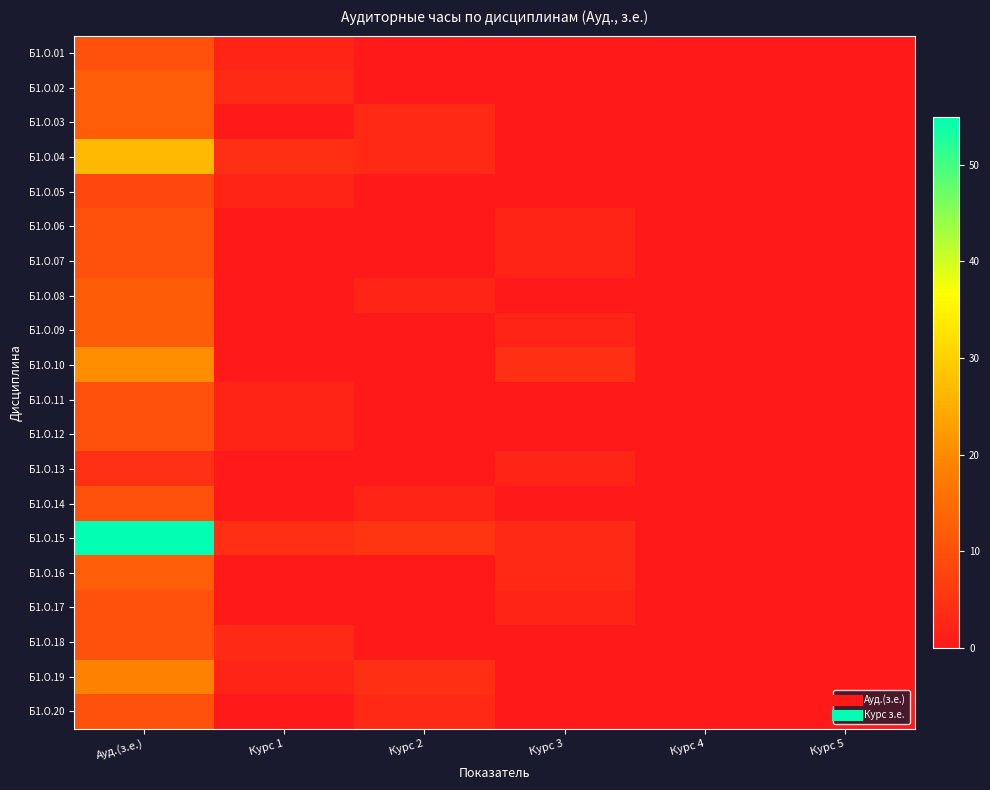

Which has a higher value, Курс 5 or Курс 2?

Курс 5